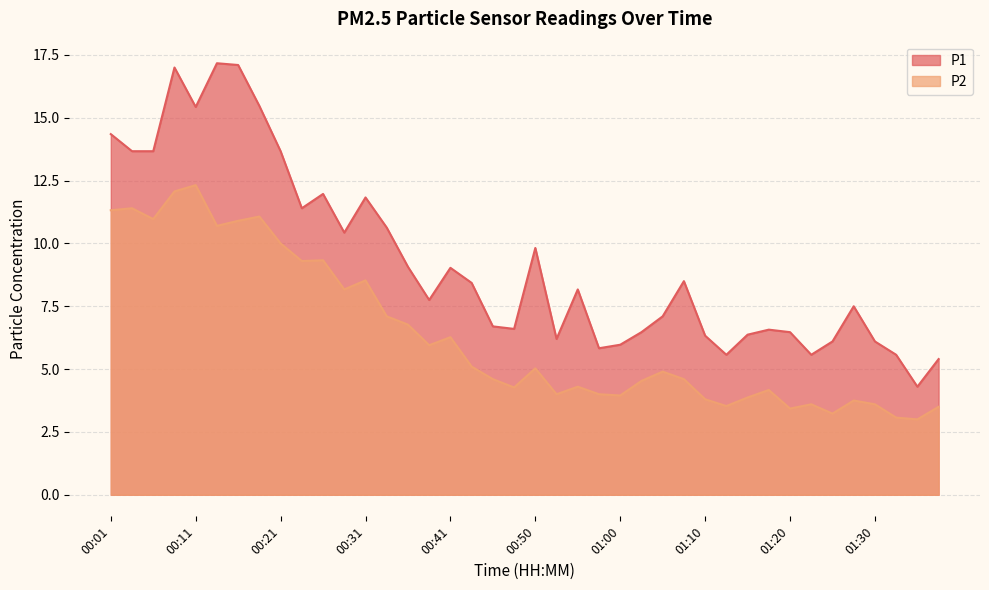

How many data points in P1 are above 8?

20